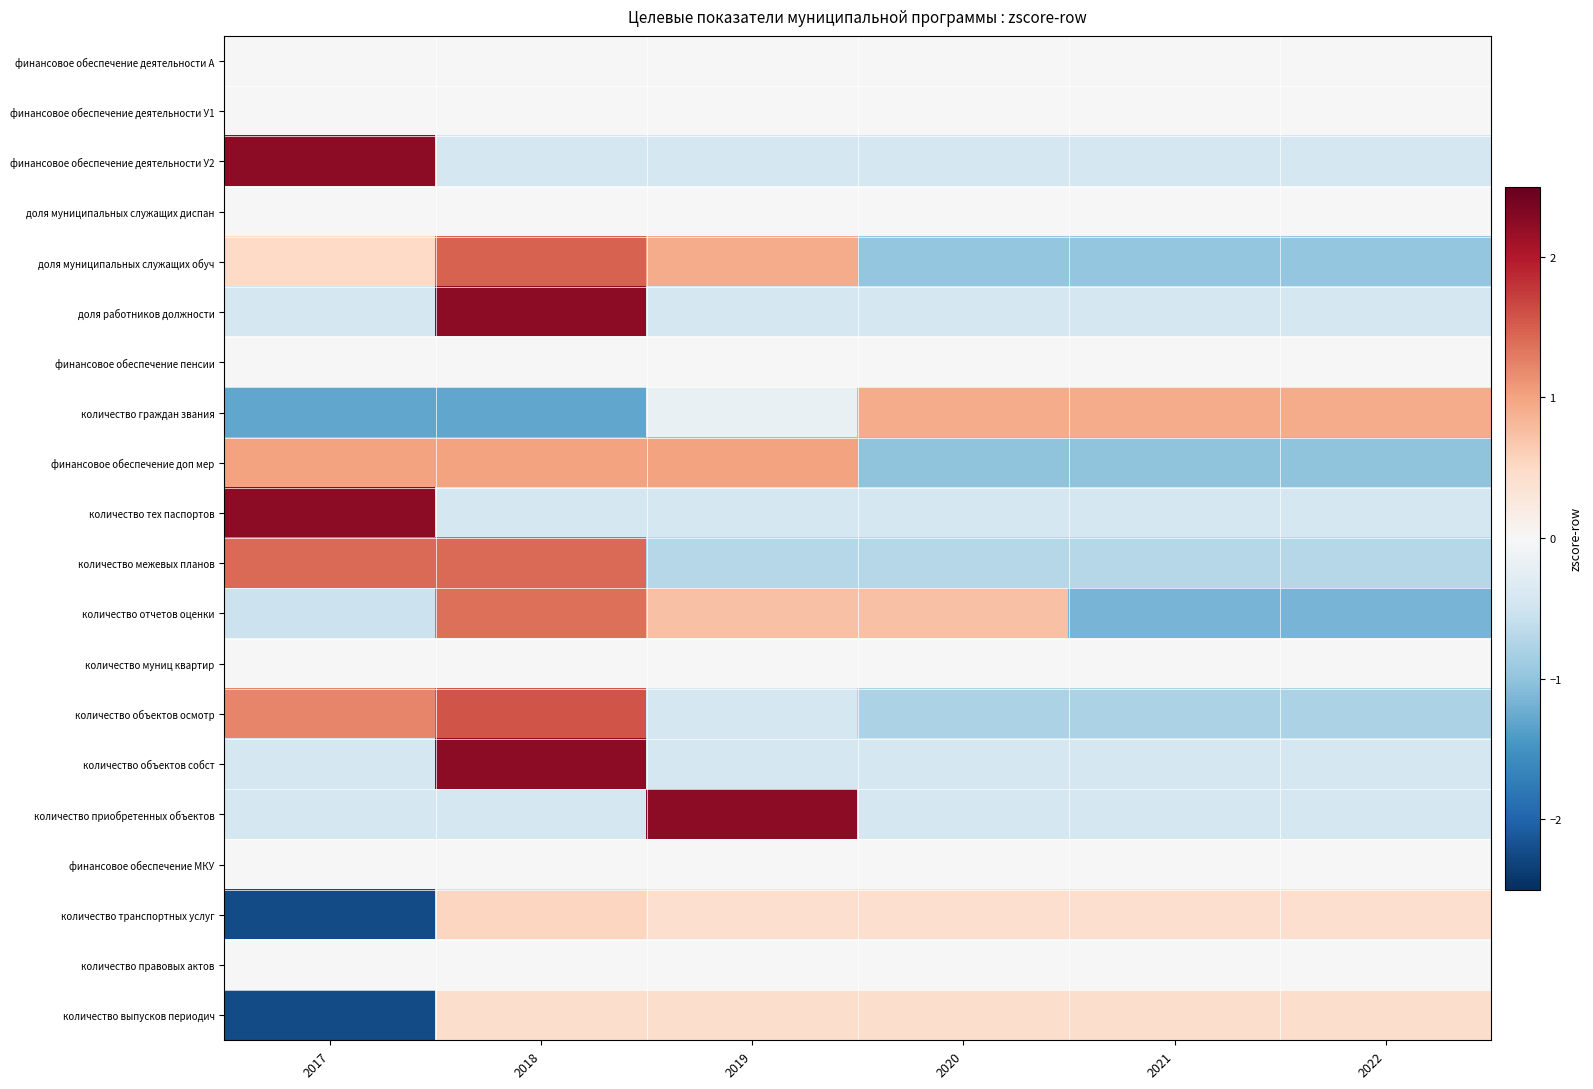

What is the spread (max minus min) of values at 2019?

2.9